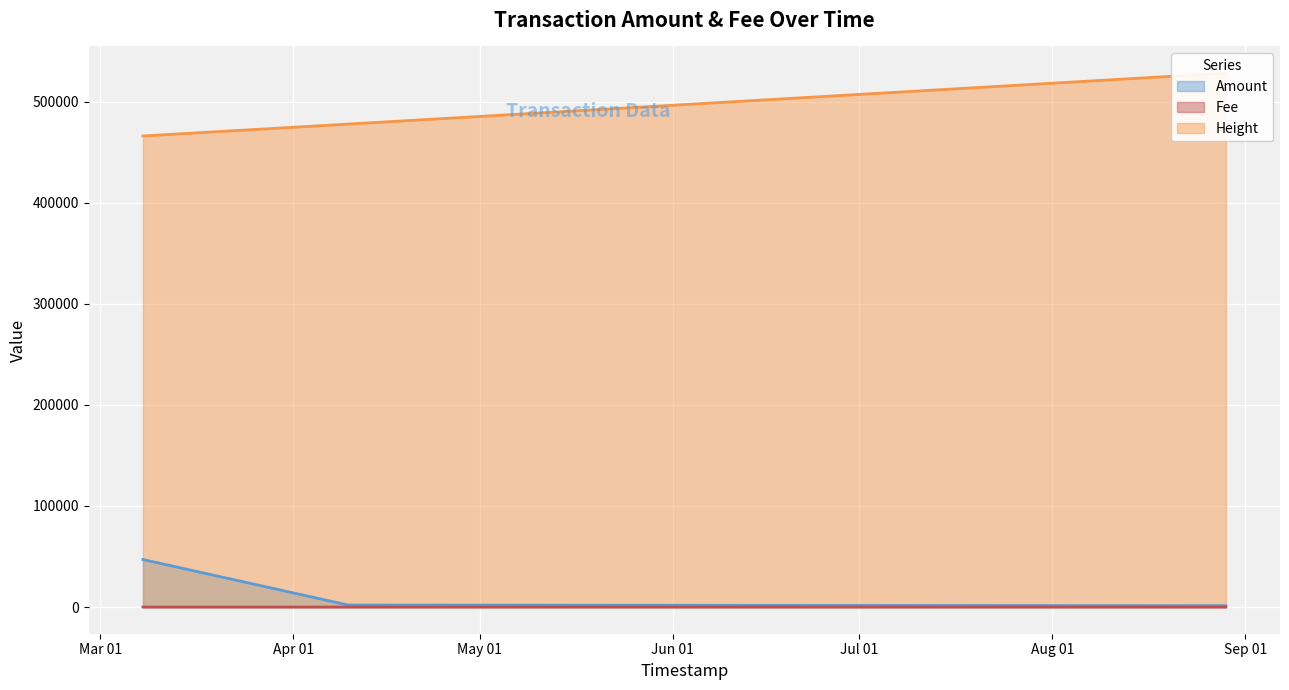

Reading left to right, what are all the values shown in this chart?

Amount: 2018-03-07 20:30:48=47000.0	2018-03-07 20:37:44=46999.0	2018-04-09 19:00:38=2000.0	2018-04-09 19:21:17=1999.0	2018-08-28 20:46:35=1304.0	2018-08-28 20:58:42=1303.0
Fee: 2018-03-07 20:30:48=5.0	2018-03-07 20:37:44=1.0	2018-04-09 19:00:38=1.0	2018-04-09 19:21:17=1.0	2018-08-28 20:46:35=0.1	2018-08-28 20:58:42=1.0
Height: 2018-03-07 20:30:48=466053.0	2018-03-07 20:37:44=466054.0	2018-04-09 19:00:38=477820.0	2018-04-09 19:21:17=477823.0	2018-08-28 20:46:35=528221.0	2018-08-28 20:58:42=528224.0